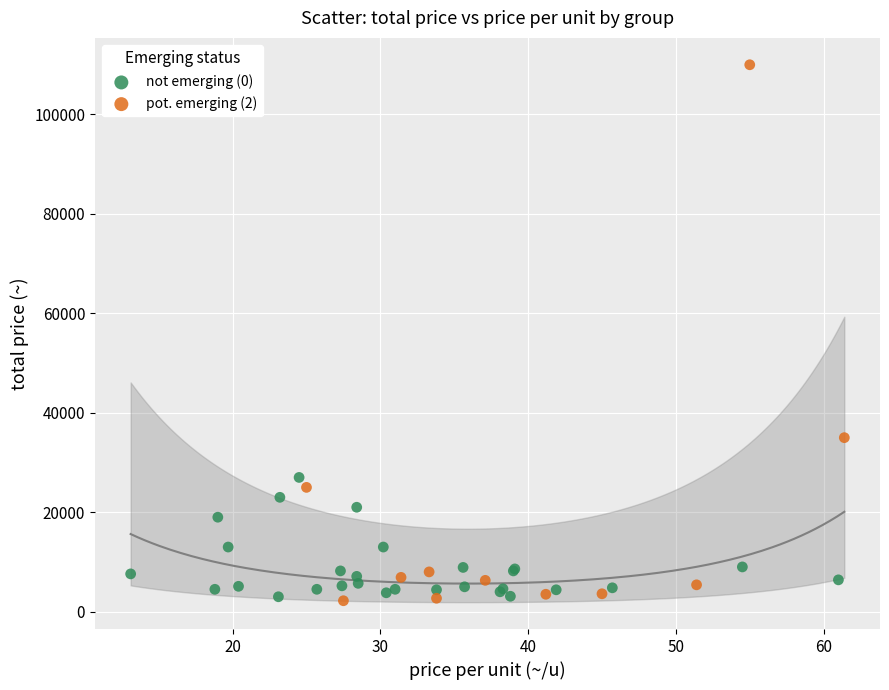

What are all the series names shown in the legend?

not emerging (0), pot. emerging (2)